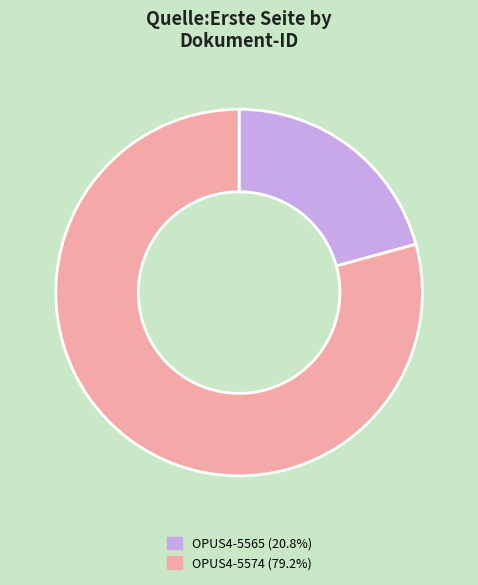

Is it true that OPUS4-5565 is 21% of the pie?

True